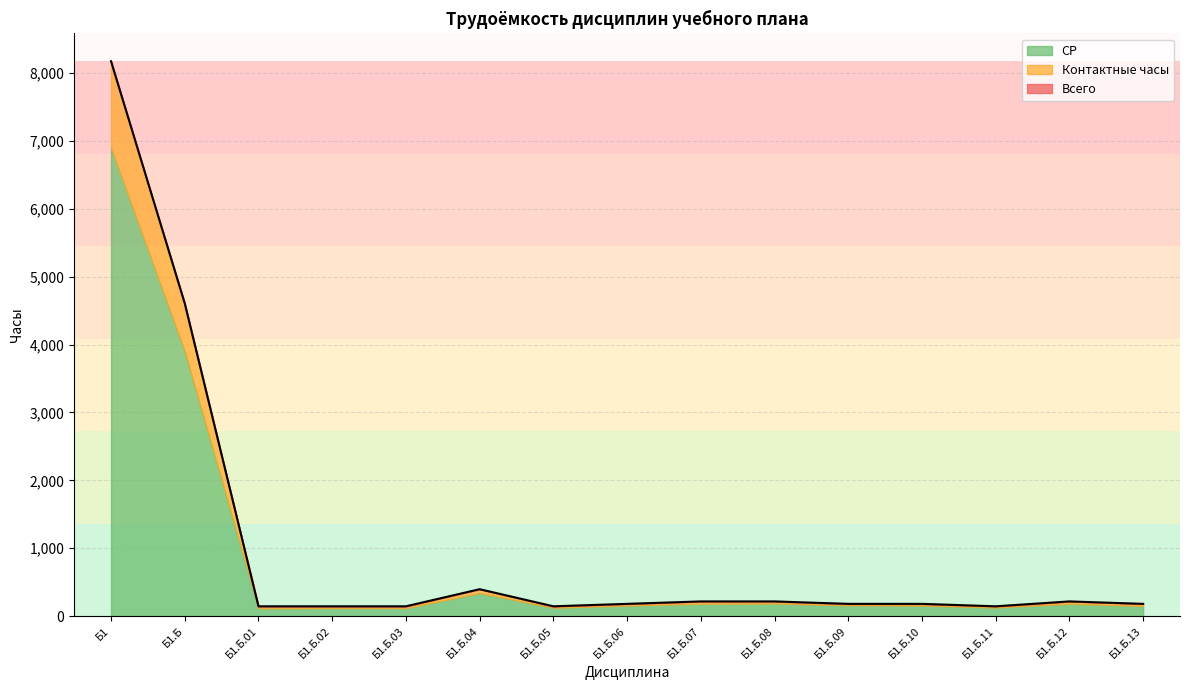

At which label is СР closest to 3507?

Б1.Б